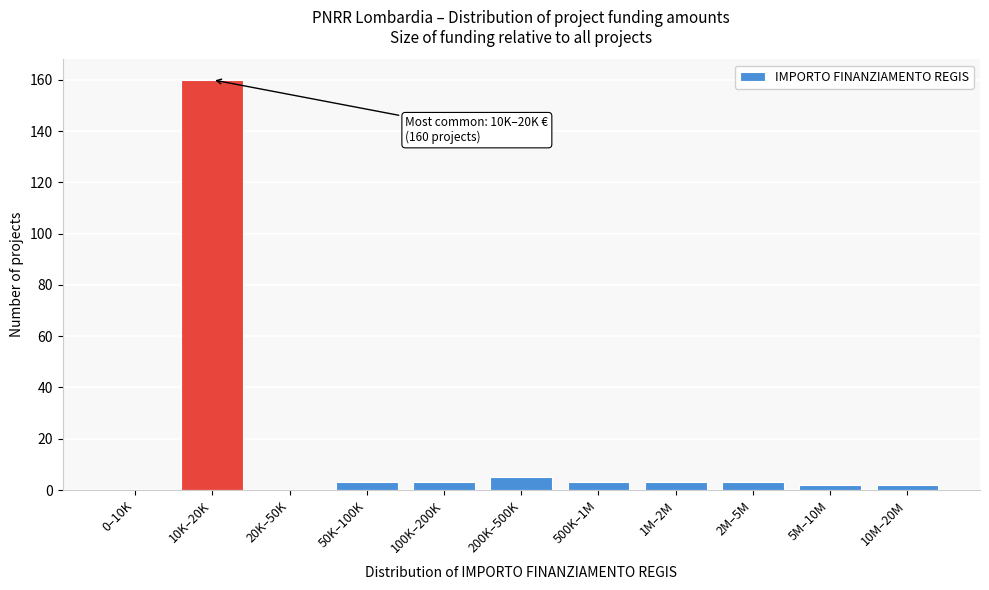

At which category does the chart reach its peak across all series?

10K–20K